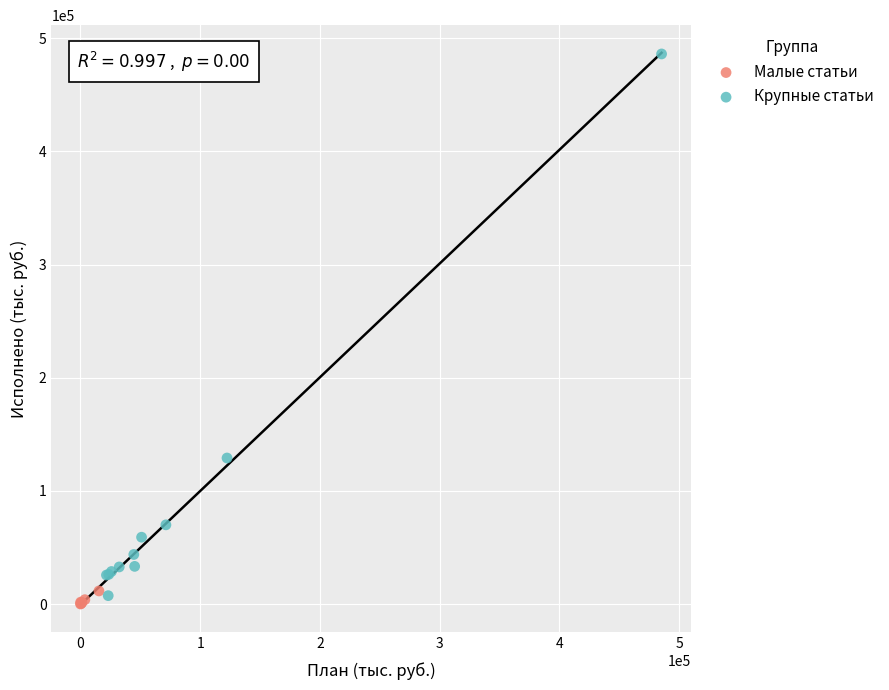

What are all the series names shown in the legend?

Малые статьи, Крупные статьи